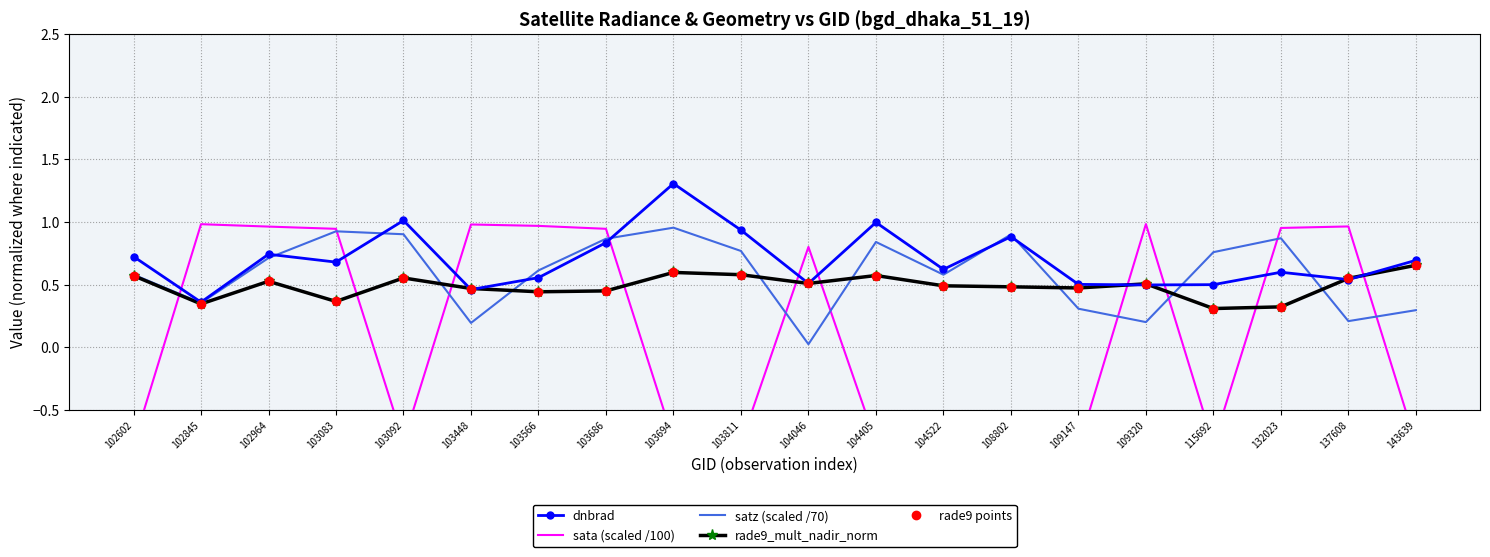

What are all the series names shown in the legend?

dnbrad, sata (scaled /100), satz (scaled /70), rade9_mult_nadir_norm, rade9 points